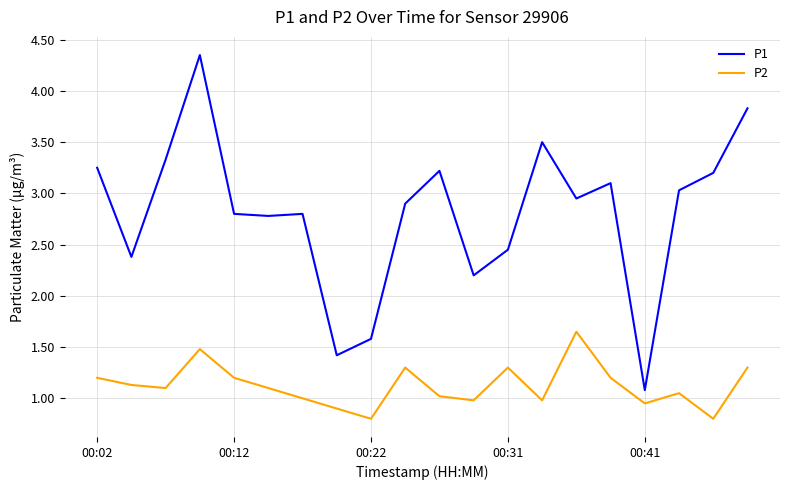

List the series in order of their peak value, highest first.

P1, P2